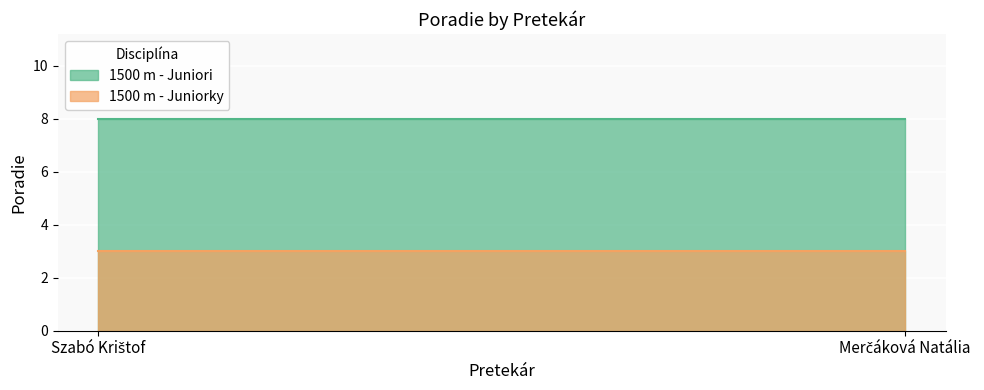

Which series has the largest range (max minus min)?

1500 m - Juniori